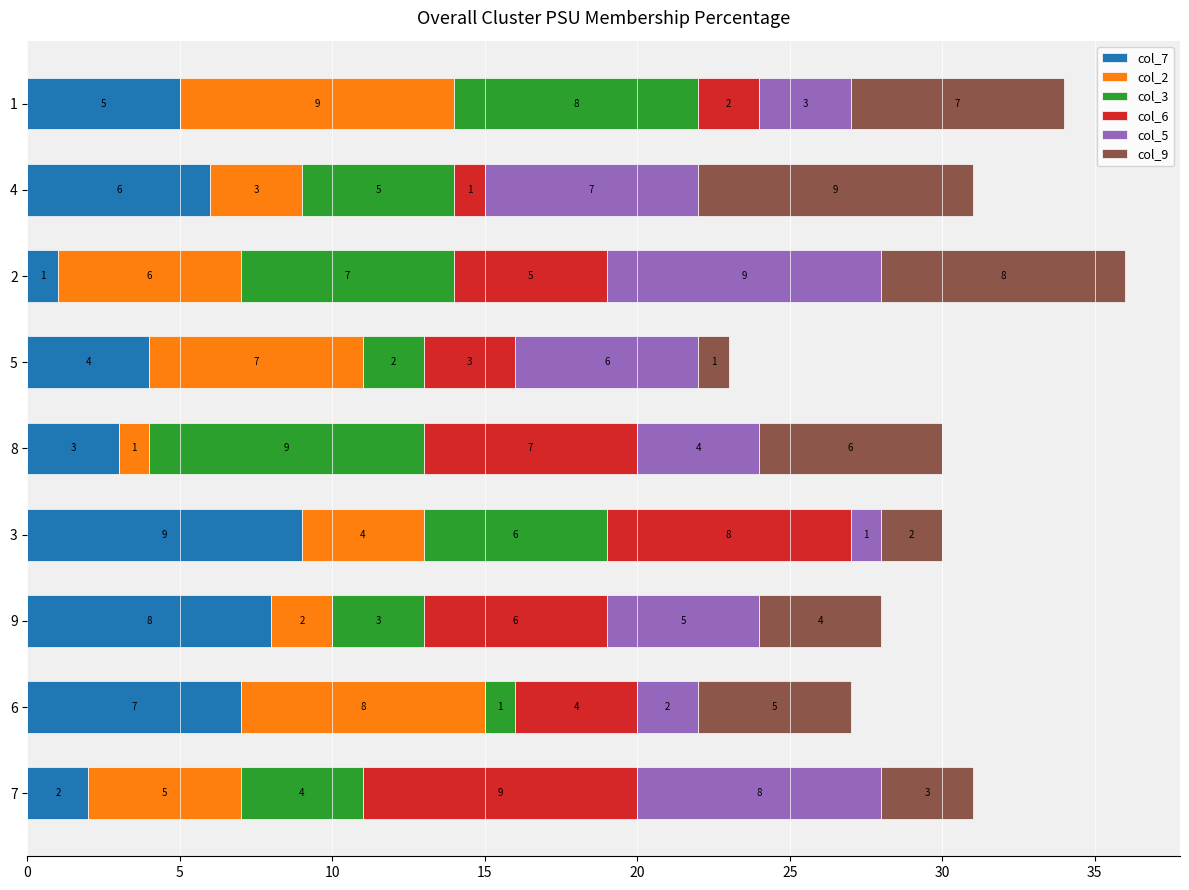

What is the sum of all col_7 values?

45